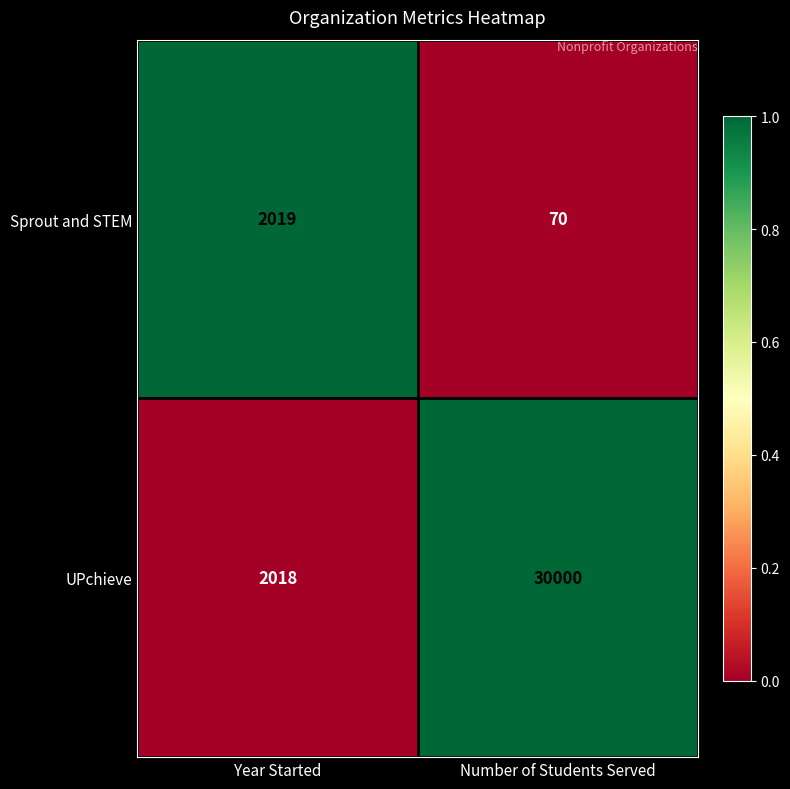

What is the difference between the maximum and minimum values in the Sprout and STEM series?

1949